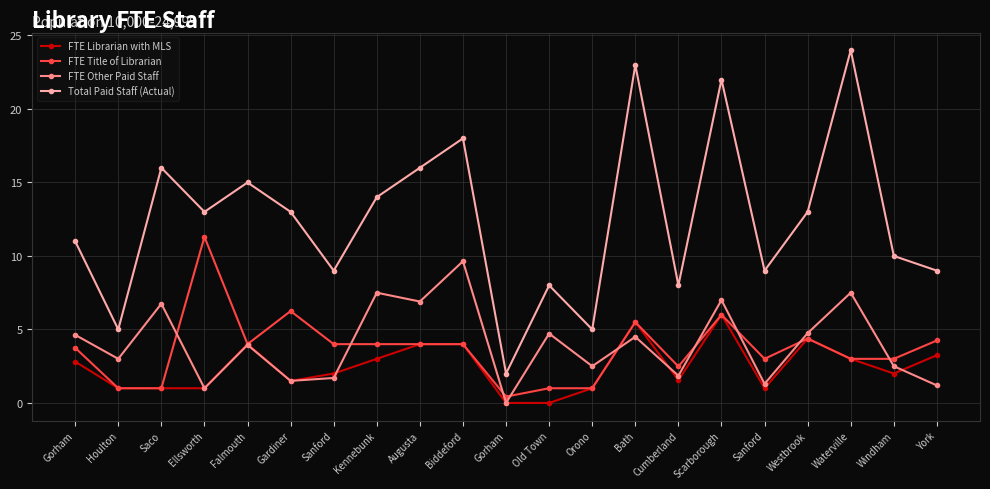

Reading right to left, extract all data points from this chart.

FTE Librarian with MLS: York=3.2	Windham=2.0	Waterville=3.0	Westbrook=4.4	Sanford=1.0	Scarborough=6.0	Cumberland=1.6	Bath=5.5	Orono=1.0	Old Town=0.0	Gorham=0.0	Biddeford=4.0	Augusta=4.0	Kennebunk=3.0	Sanford=2.0	Gardiner=1.5	Falmouth=4.0	Ellsworth=1.0	Saco=1.0	Houlton=1.0	Gorham=2.8
FTE Title of Librarian: York=4.2	Windham=3.0	Waterville=3.0	Westbrook=4.4	Sanford=3.0	Scarborough=6.0	Cumberland=2.5	Bath=5.5	Orono=1.0	Old Town=1.0	Gorham=0.4	Biddeford=4.0	Augusta=4.0	Kennebunk=4.0	Sanford=4.0	Gardiner=6.2	Falmouth=4.0	Ellsworth=11.3	Saco=1.0	Houlton=1.0	Gorham=3.8
FTE Other Paid Staff: York=1.2	Windham=2.5	Waterville=7.5	Westbrook=4.8	Sanford=1.3	Scarborough=7.0	Cumberland=1.9	Bath=4.5	Orono=2.5	Old Town=4.7	Gorham=0.0	Biddeford=9.6	Augusta=6.9	Kennebunk=7.5	Sanford=1.7	Gardiner=1.5	Falmouth=4.0	Ellsworth=1.0	Saco=6.8	Houlton=3.0	Gorham=4.6
Total Paid Staff (Actual): York=9.0	Windham=10.0	Waterville=24.0	Westbrook=13.0	Sanford=9.0	Scarborough=22.0	Cumberland=8.0	Bath=23.0	Orono=5.0	Old Town=8.0	Gorham=2.0	Biddeford=18.0	Augusta=16.0	Kennebunk=14.0	Sanford=9.0	Gardiner=13.0	Falmouth=15.0	Ellsworth=13.0	Saco=16.0	Houlton=5.0	Gorham=11.0